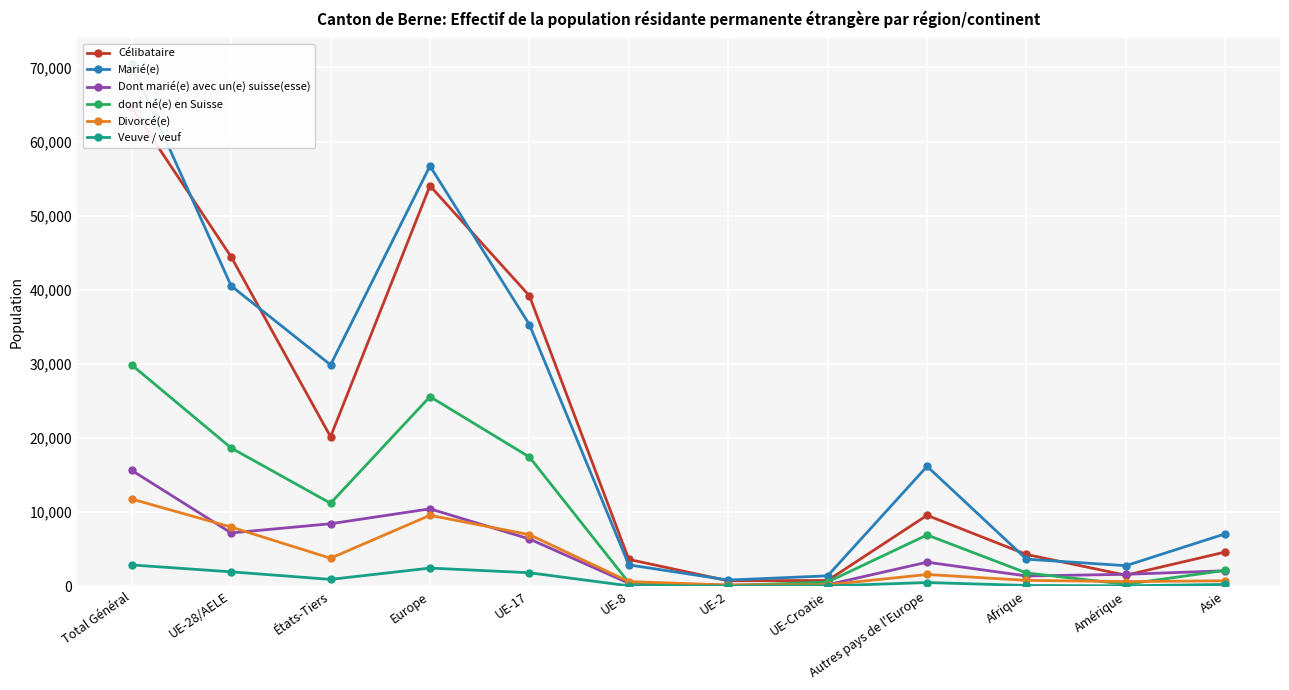

The value of Célibataire at Autres pays de l'Europe is 9576. True or false?

True